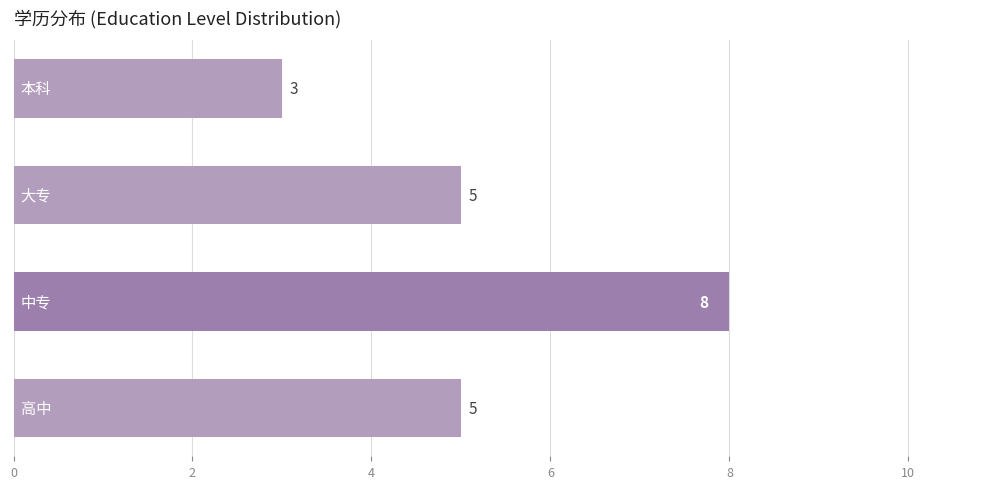

What is the smallest value displayed?

3